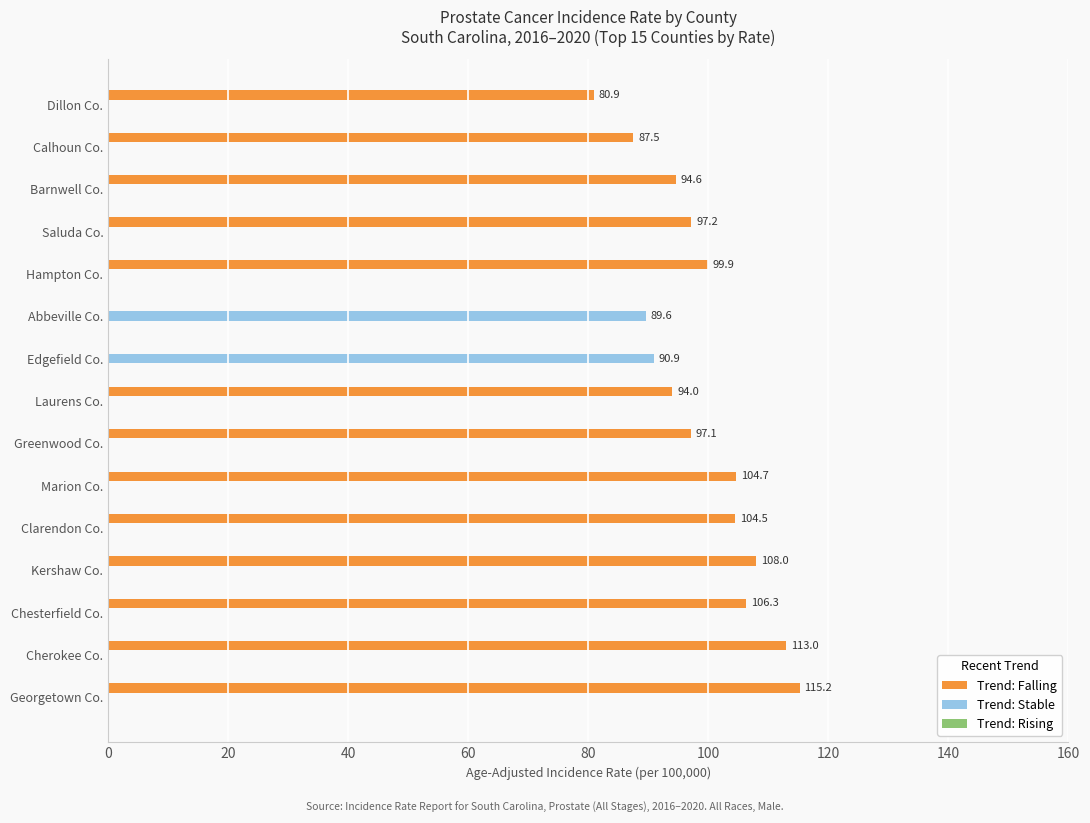

The value of Trend: Falling at Abbeville Co. is 0.0. True or false?

True